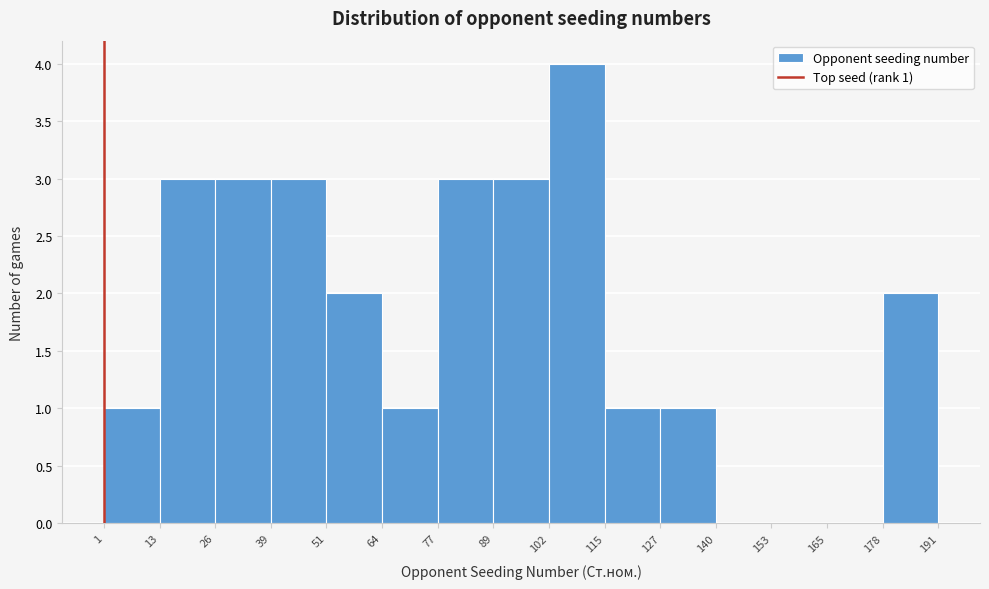

Over which range of the x-axis is the bar tallest?

102 to 115